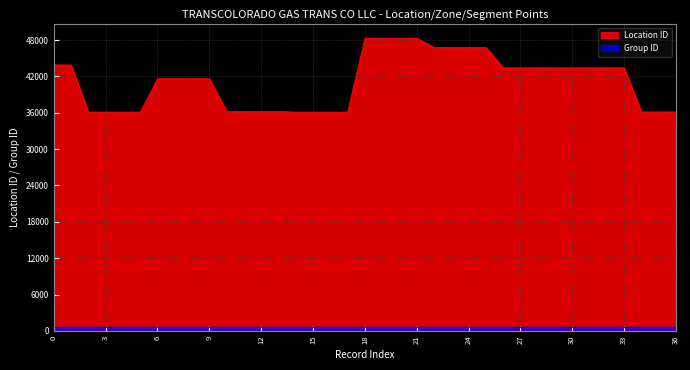

Does the chart display data point markers on the line(s)?

No